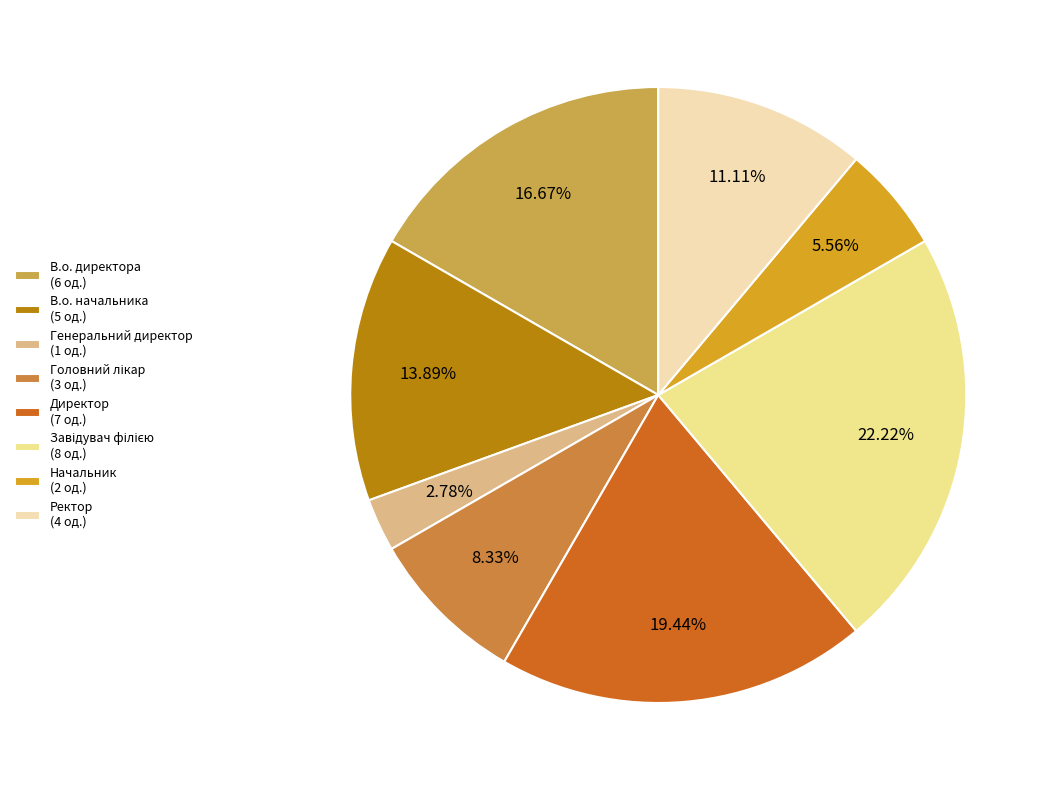

Between Начальник and В.о. директора, which is larger?

В.о. директора